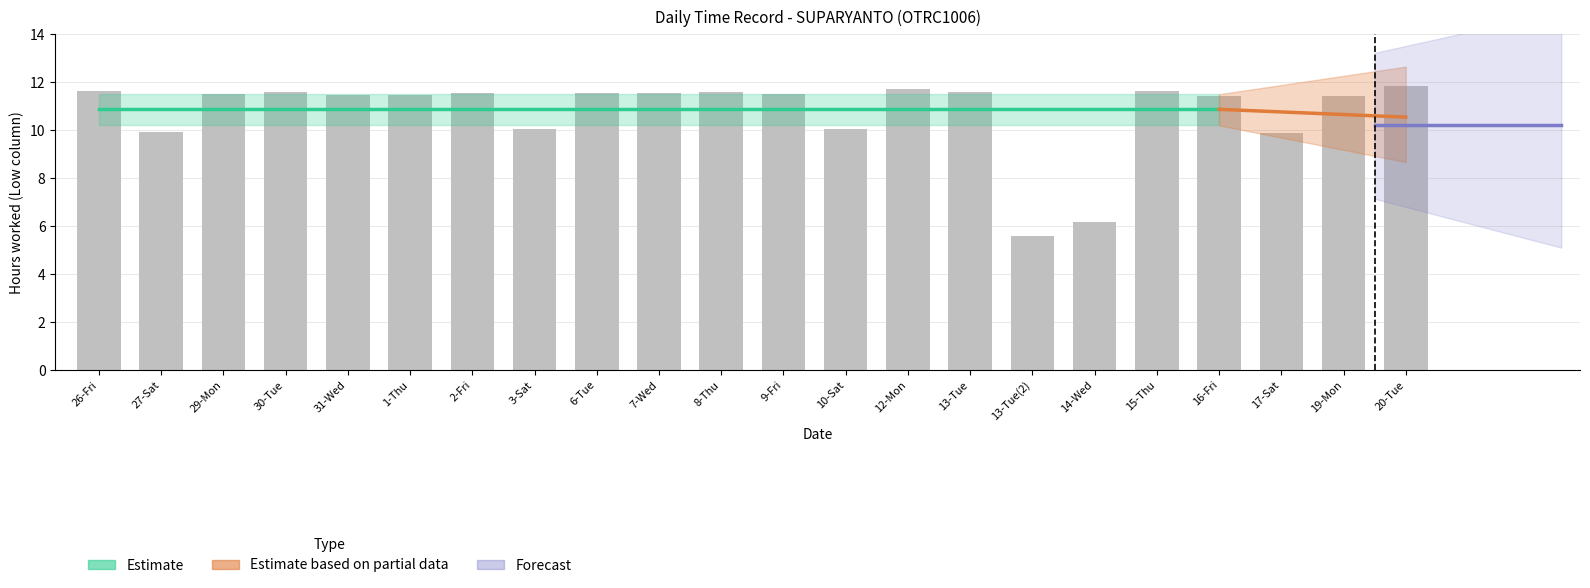

Are the bars horizontal?

No